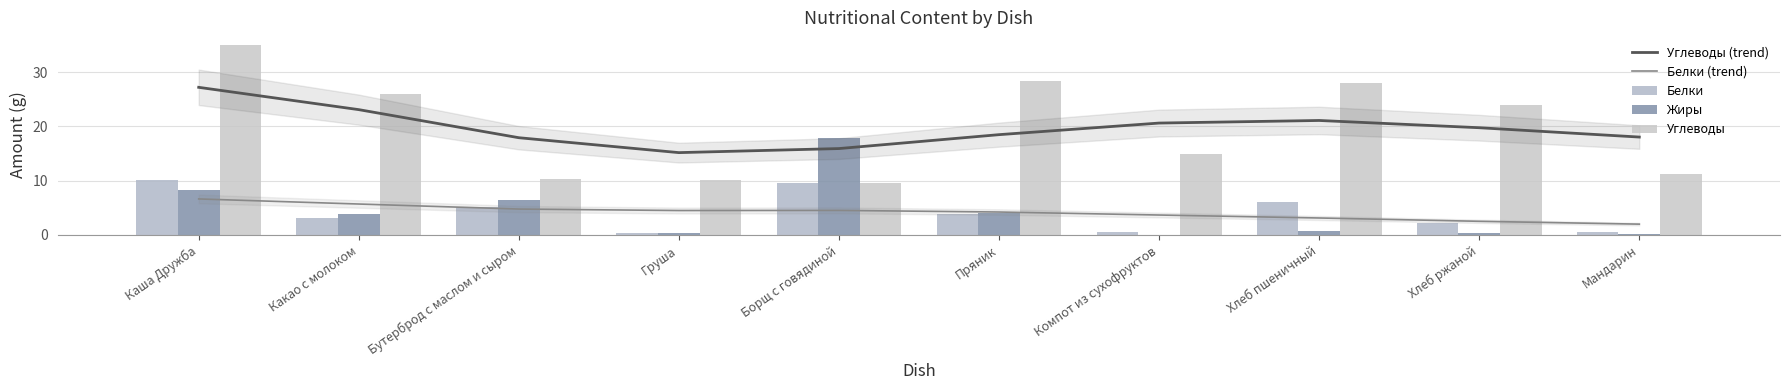

What is the sum of the Белки values at Пряник and Мандарин?

4.6